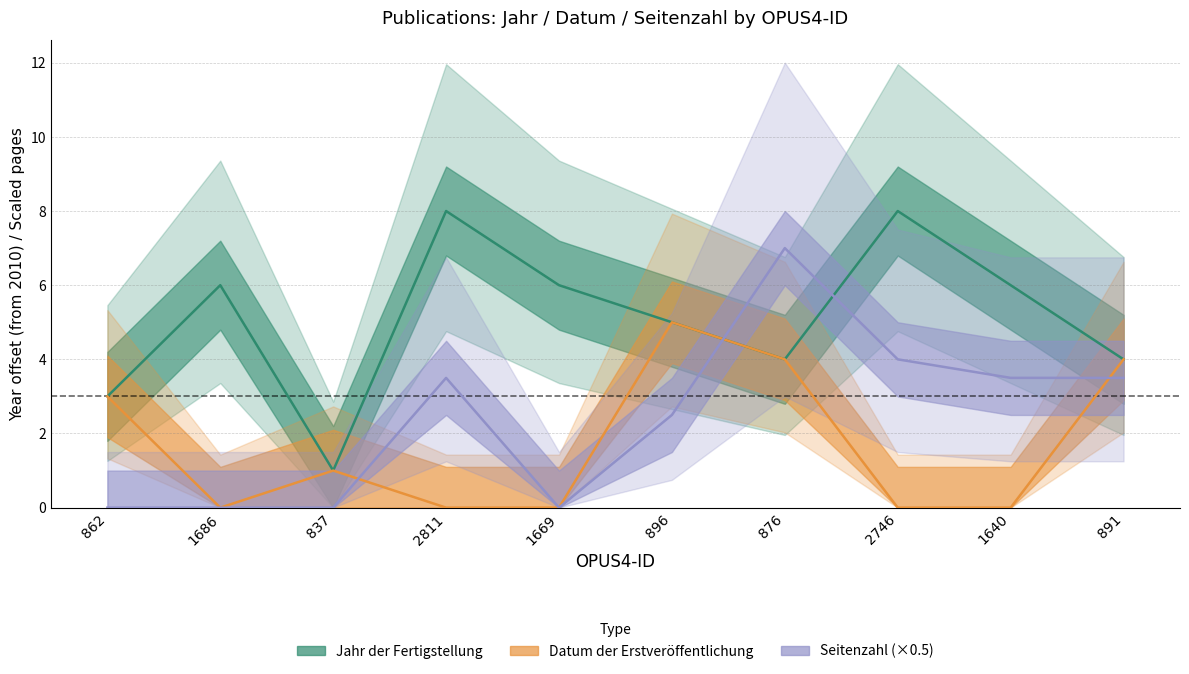

Where is the first local maximum for Seitenzahl?

2811